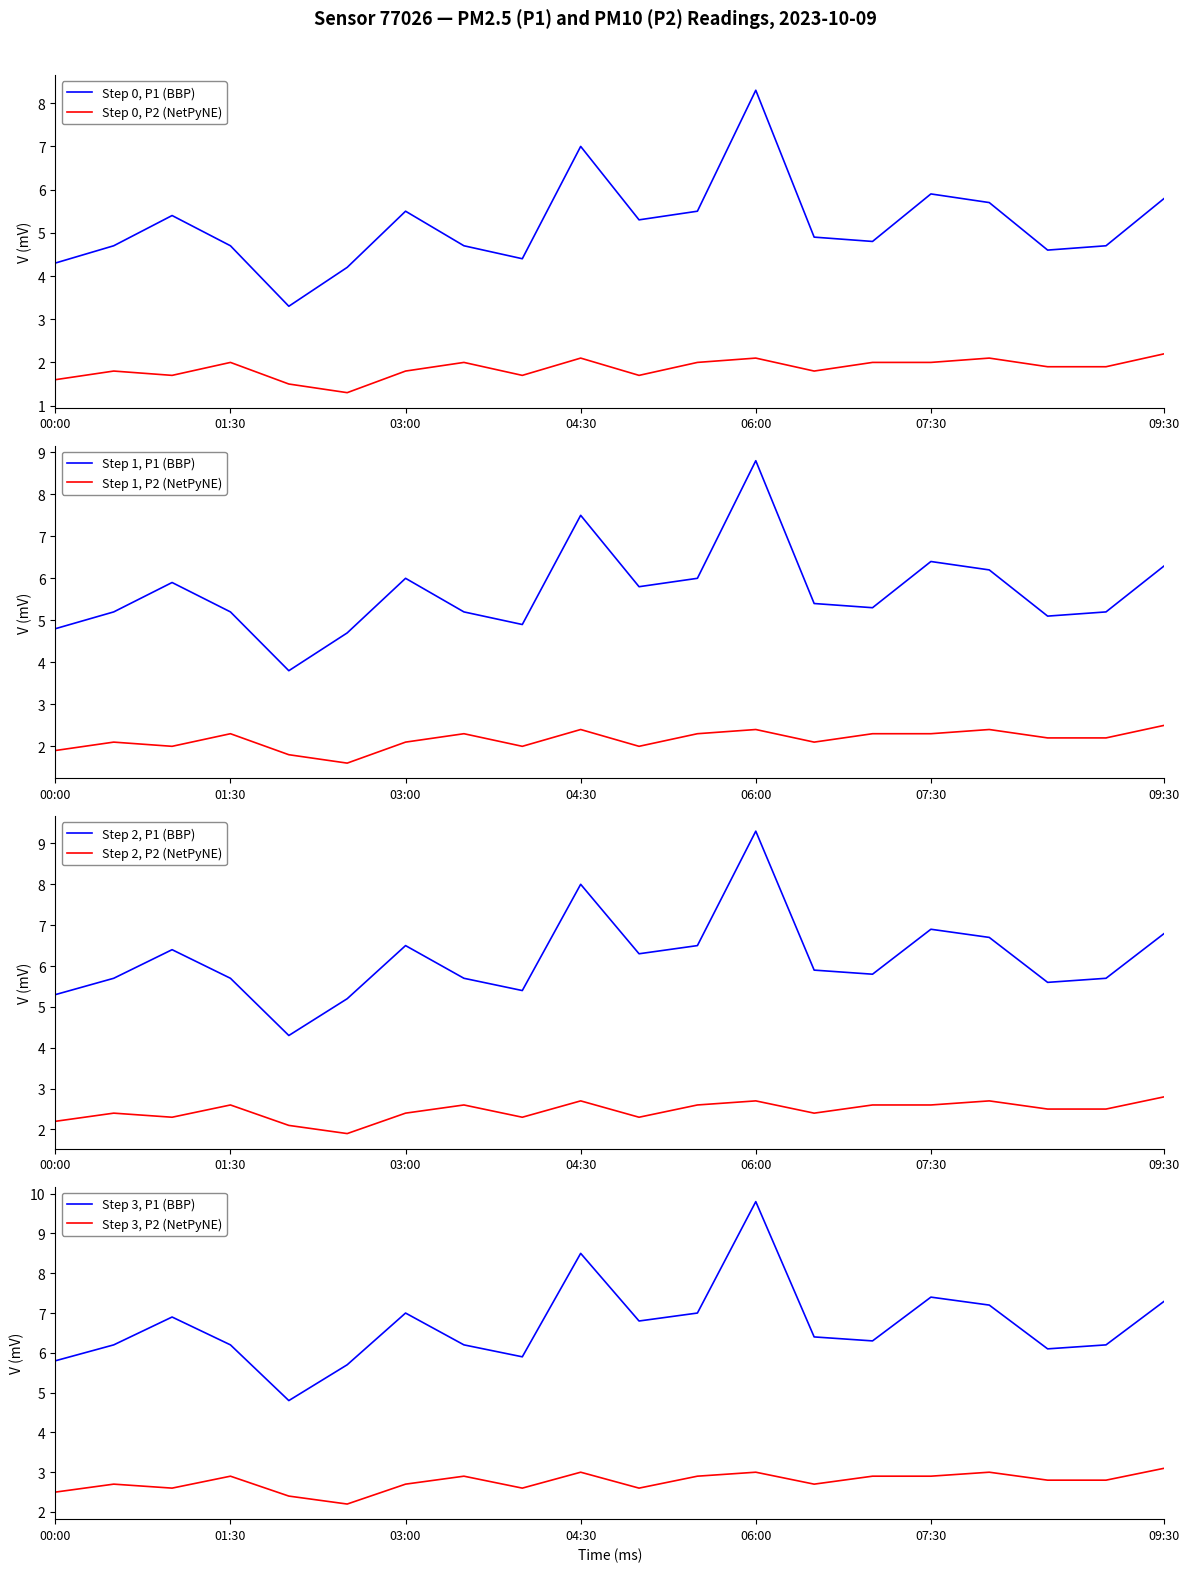

The Step 0, P2 (NetPyNE) series shows 1.6 at 00:00. True or false?

True